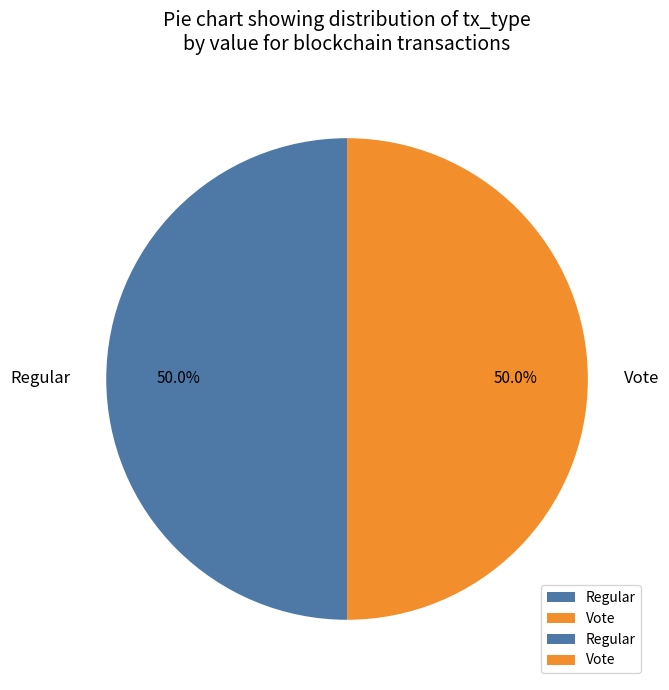

What is the ratio of the value at Vote to the value at Regular?

1.0